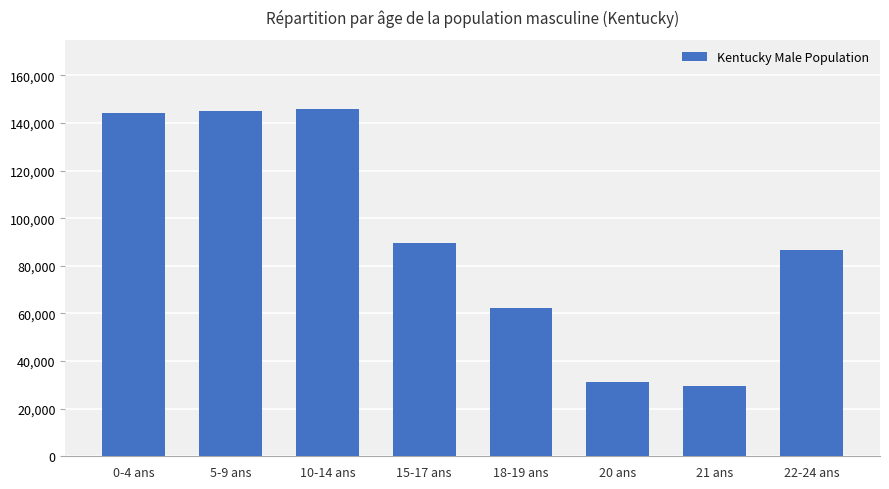

Which has a higher value, 18-19 ans or 20 ans?

18-19 ans